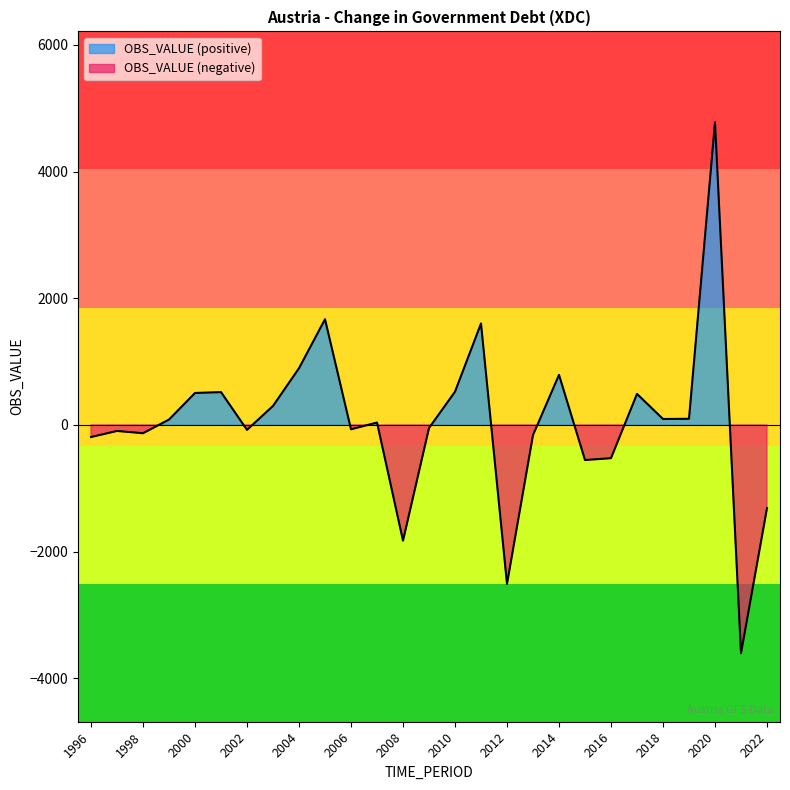

How many values are below zero?

13